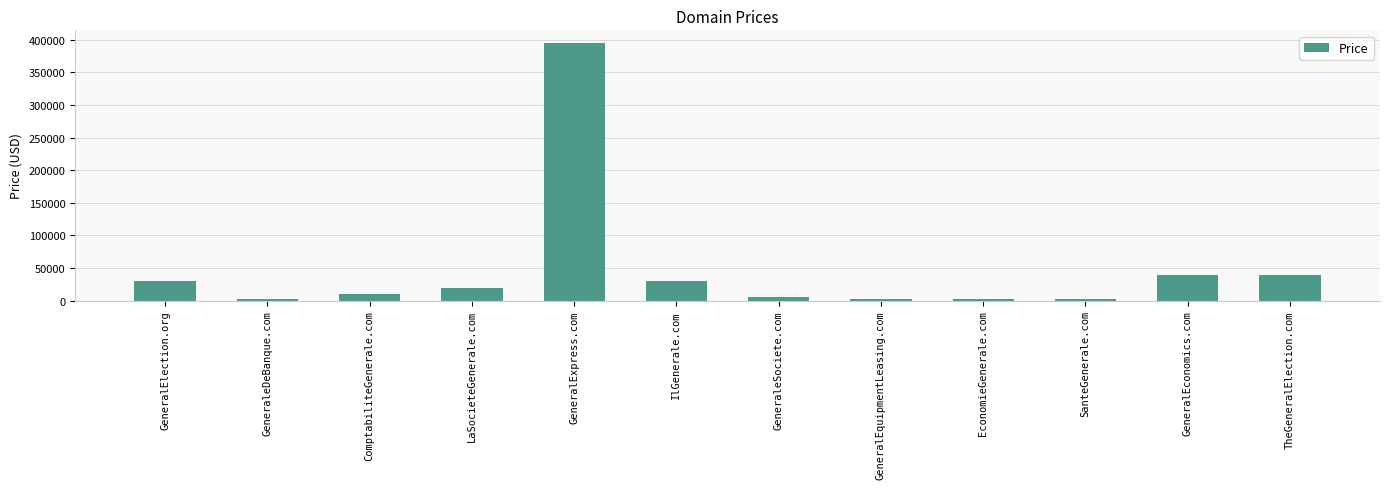

Does the chart contain any negative values?

No